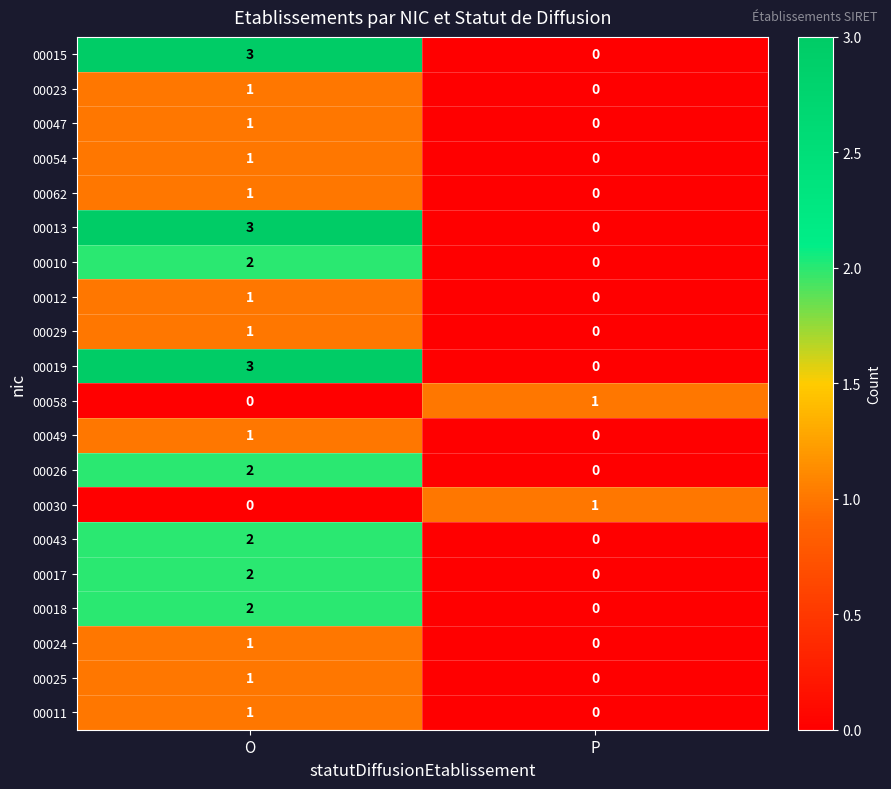

At which category is the sum across all series the highest?

O